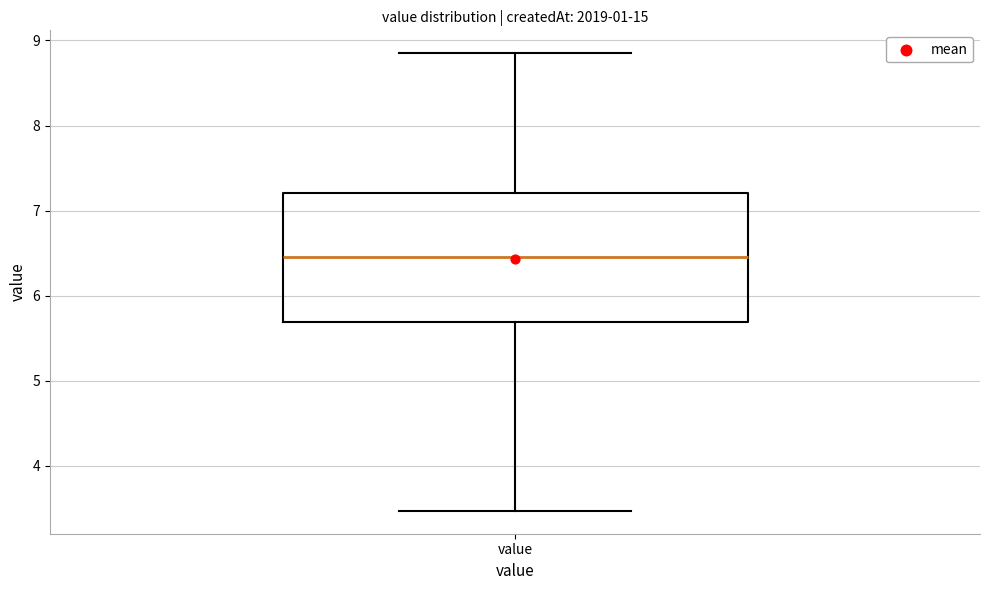

Read this box plot against the y-axis: the position of the median line, the range covered by the box, and the ends of both whiskers. The values are not printed on the chart, so give them approximately, as read against the axis.

median 6.5, box 5.7 to 7.2, whiskers 3.5 to 8.9